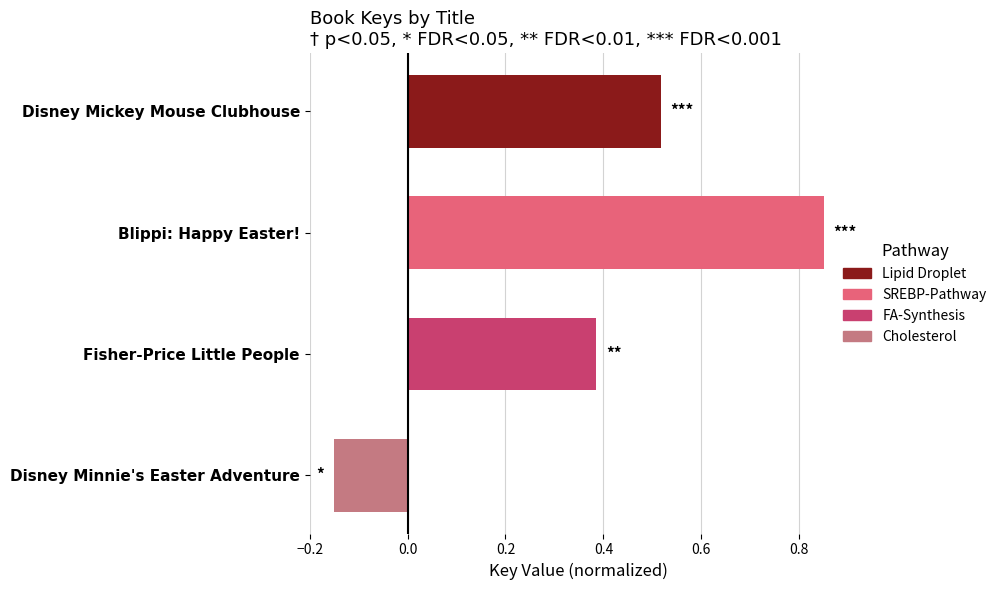

Which has a higher value, Disney Mickey Mouse Clubhouse or Blippi: Happy Easter!?

Blippi: Happy Easter!